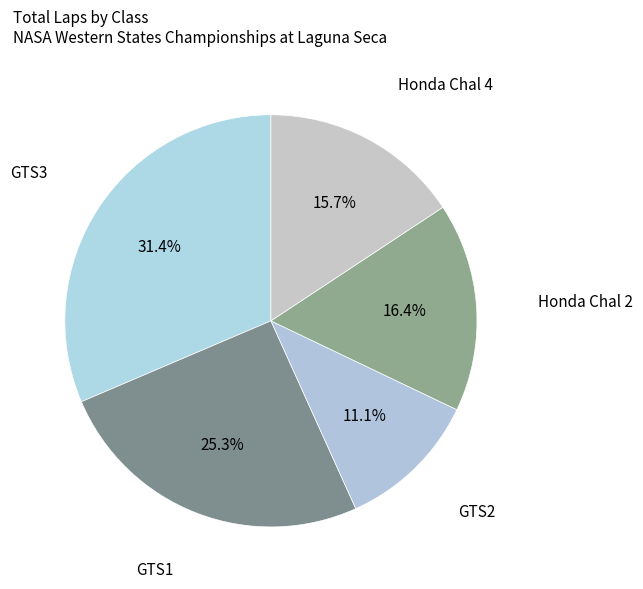

Which slice is the largest?

GTS3